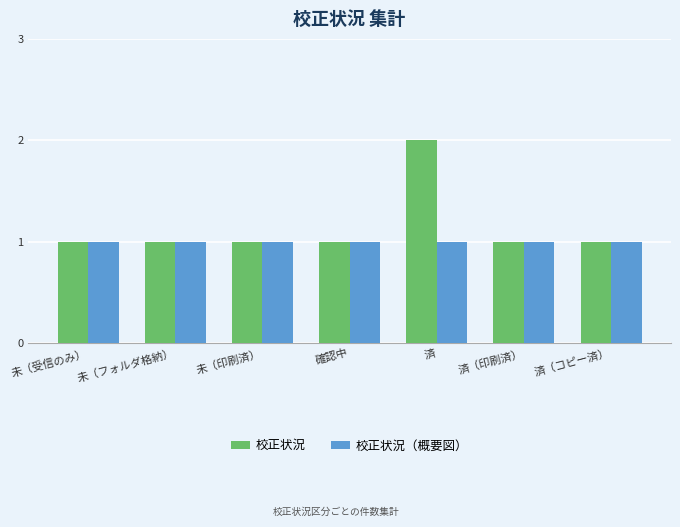

Which category has the highest value across all series?

済